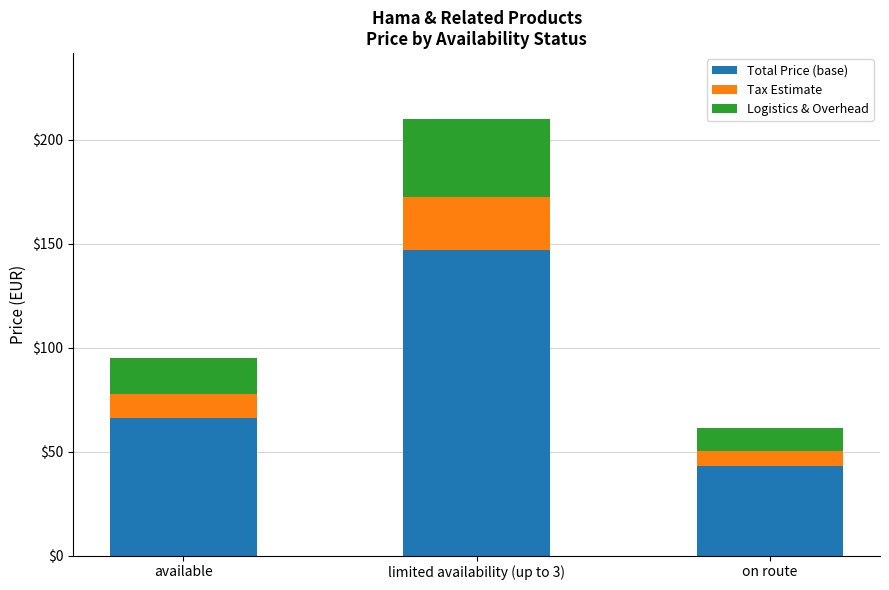

What is the total value across all series at on route?

61.5